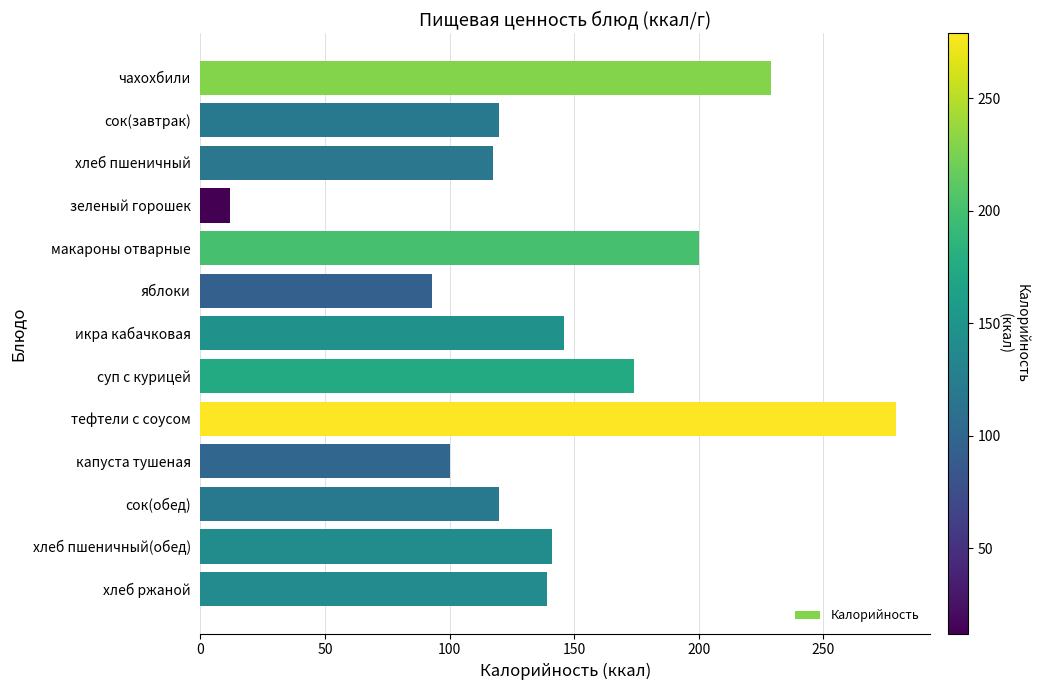

How many data points are less than 139?

6